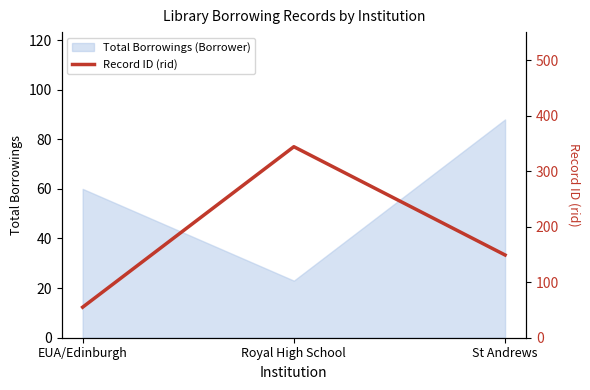

What is the difference between the maximum and minimum values?

289